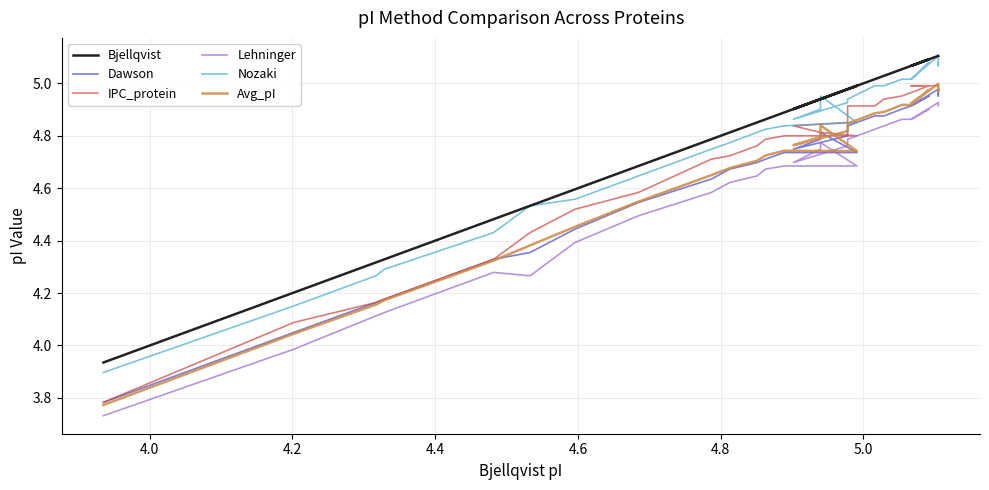

Count the number of categories in the chart.

28